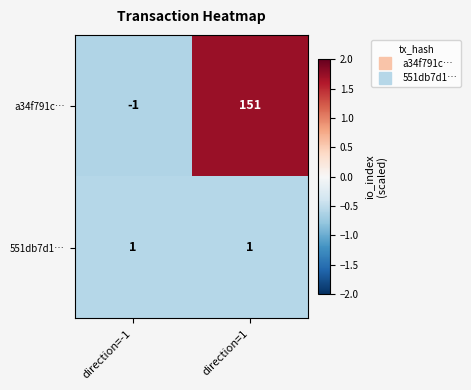

List the series in order of their peak value, highest first.

a34f791c…, 551db7d1…